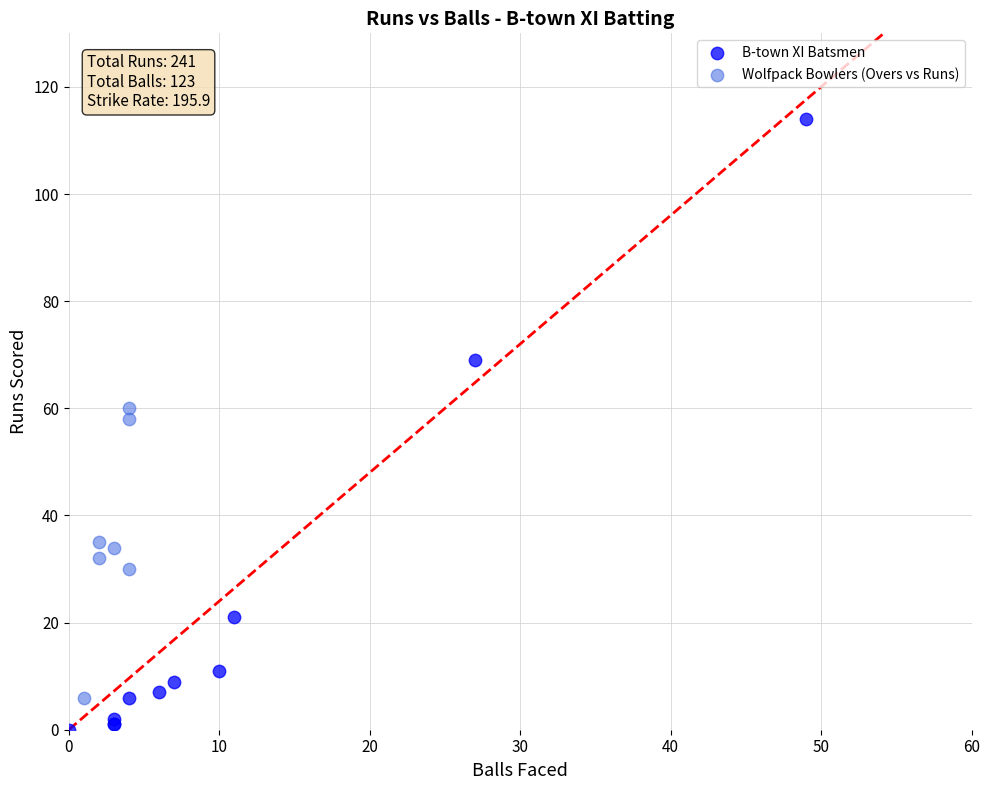

Which series has the widest spread of Y values?

B-town XI Batsmen